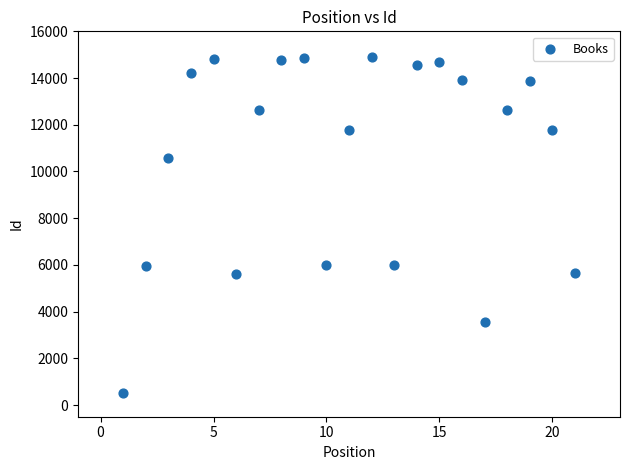

What is the range of Y values (max minus min)?

14363